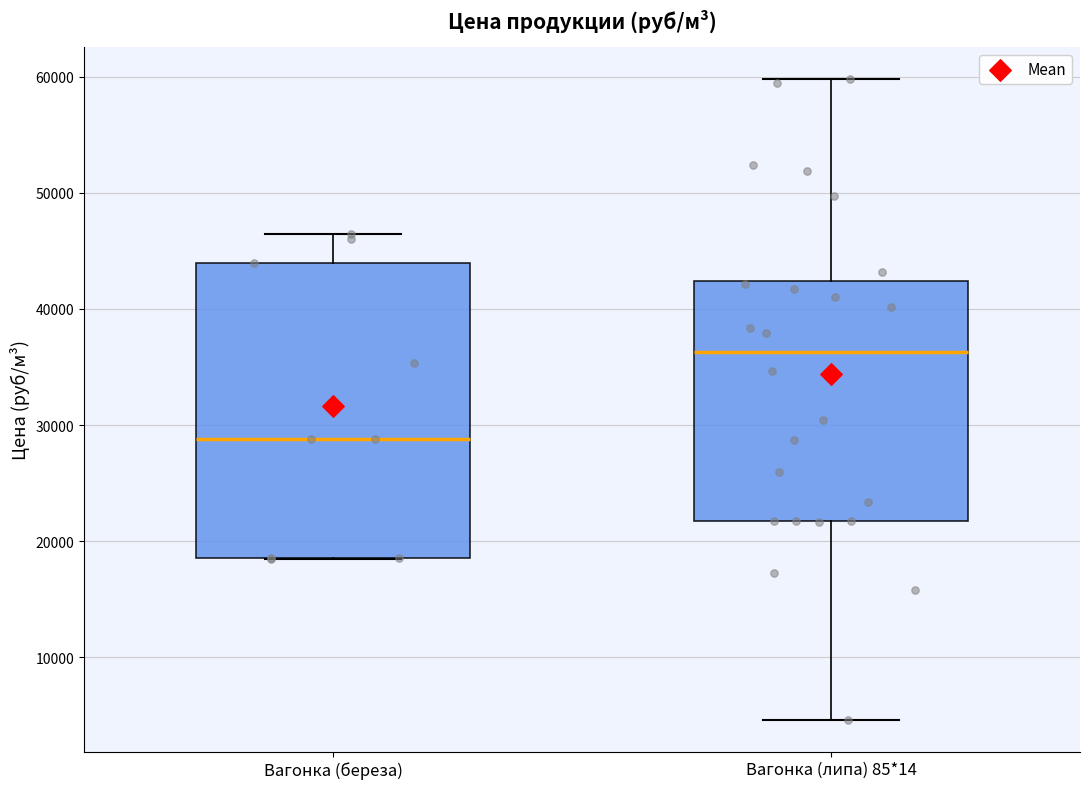

Reading left to right, transcribe this box plot: for each box, give where its median line is, the range the box spans, and where its two whiskers end, as read against the y-axis. The values are not printed on the chart, so give them approximately, as read against the axis.

Вагонка (береза): median 29000, box 19000 to 44000, whiskers 18000 to 46000
Вагонка (липа) 85*14: median 36000, box 22000 to 42000, whiskers 5000 to 60000